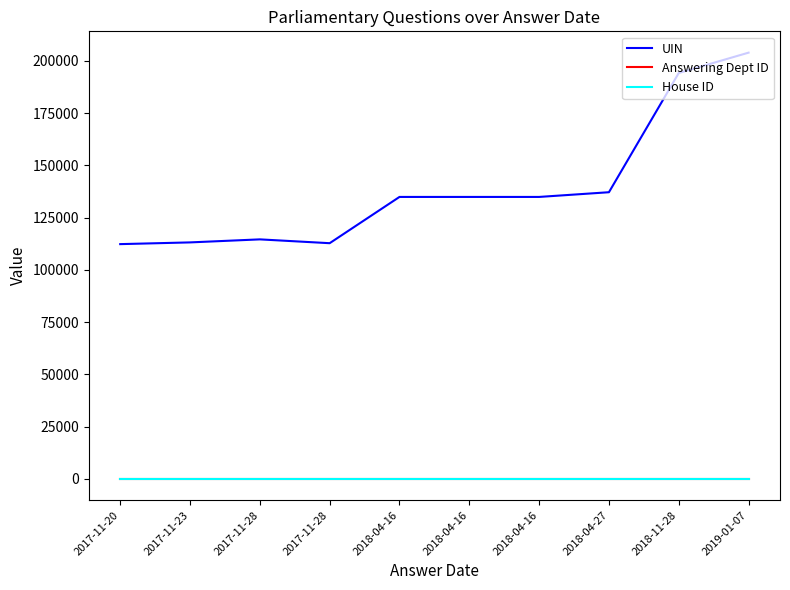

At which label is Answering Dept ID closest to 203?

2017-11-20